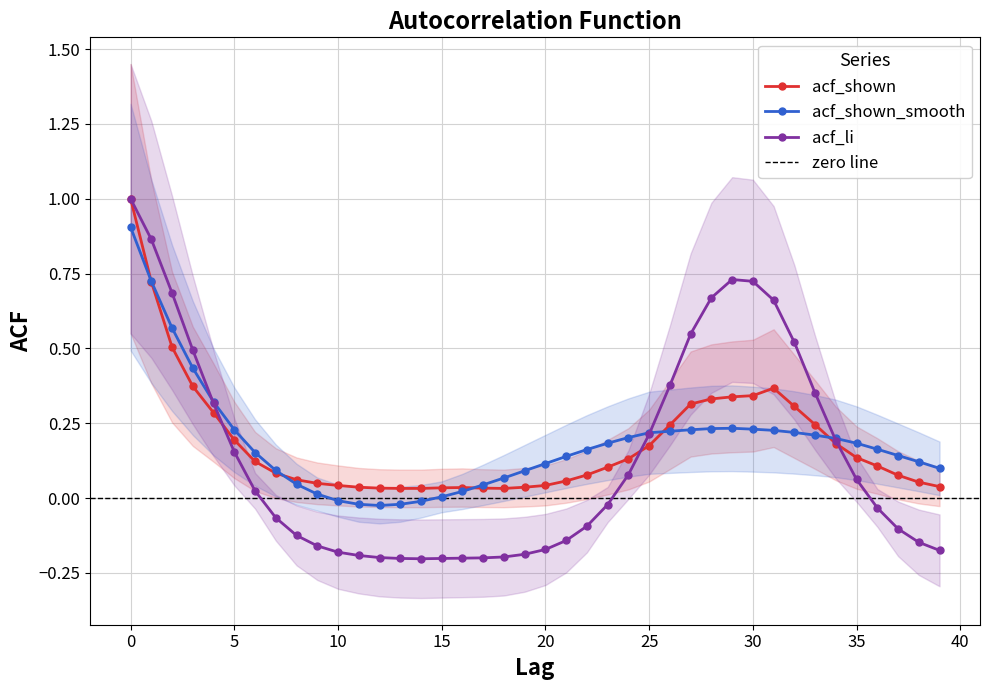

What is the difference between the maximum and minimum values in the acf_li series?

1.2